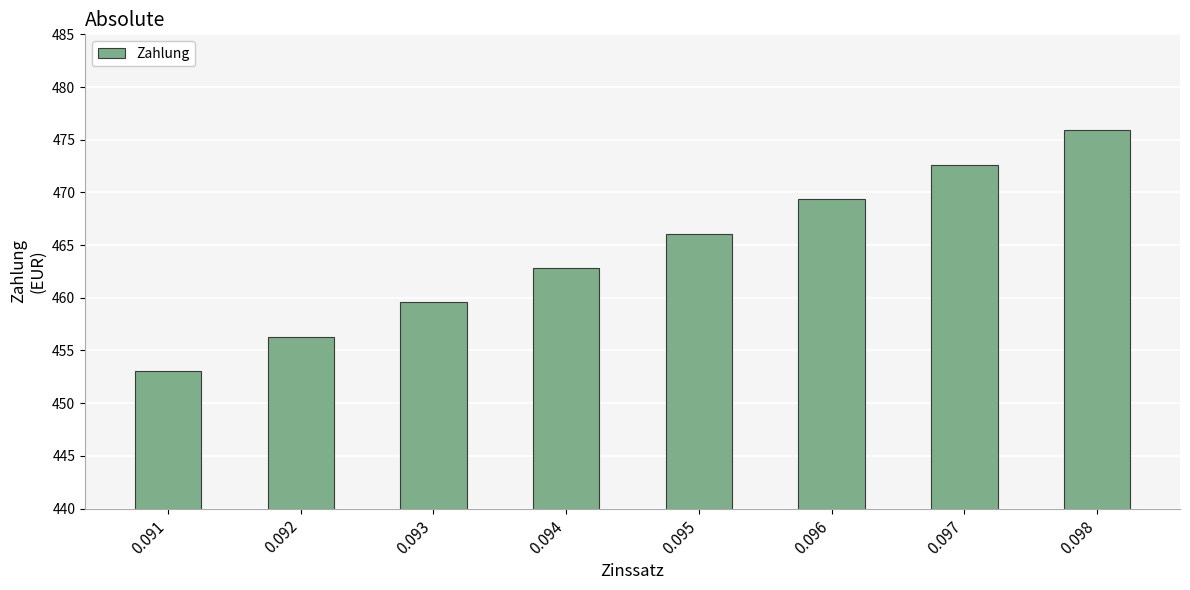

Which category has the lowest value across all series?

0.091